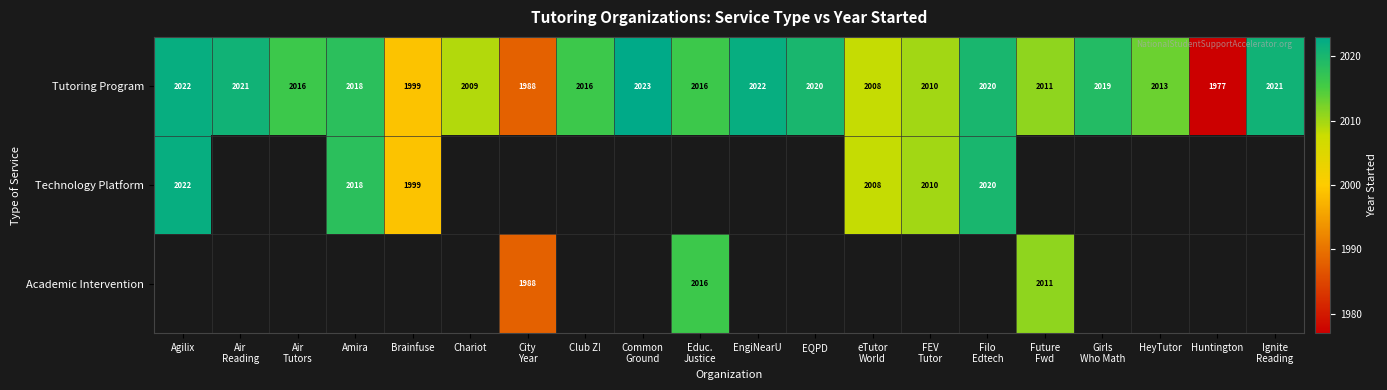

Which category has the lowest value across all series?

Huntington